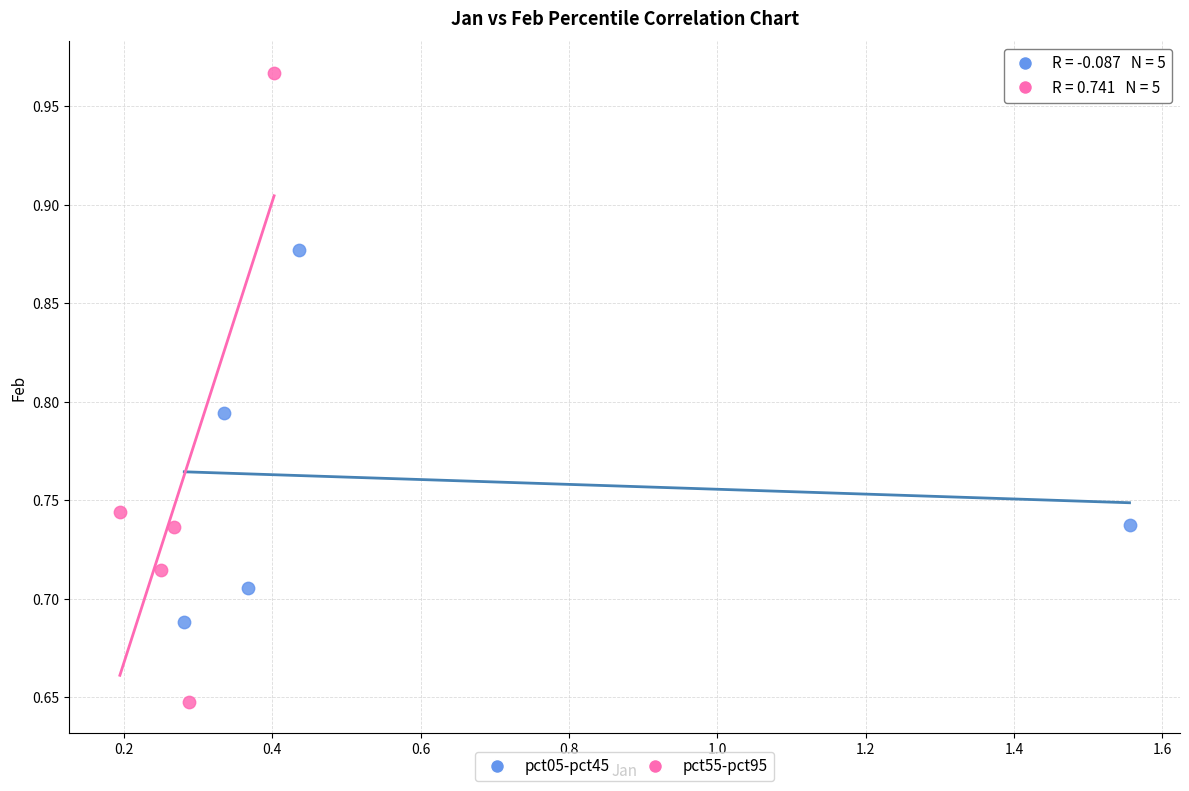

Which series contains the lowest Y value?

pct55-pct95